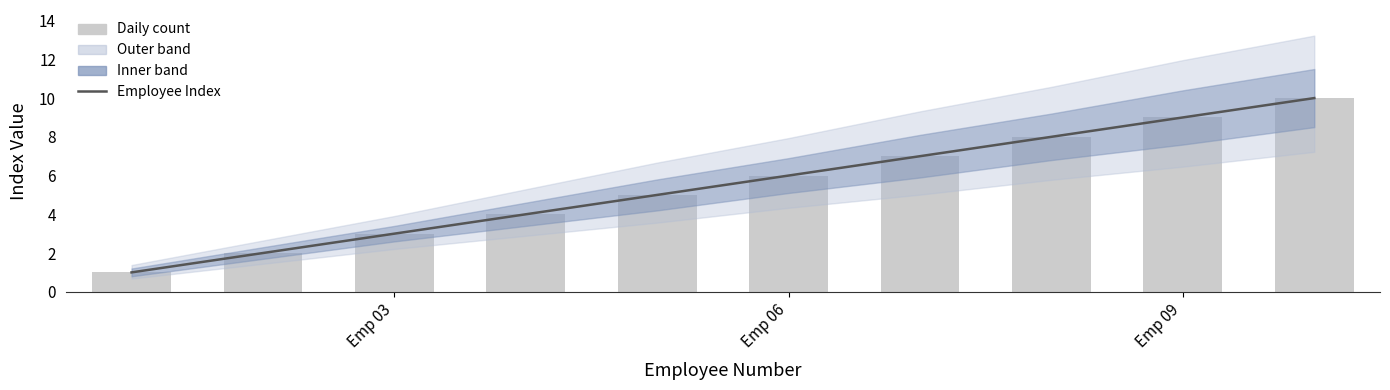

What is the minimum value for Daily count?

1